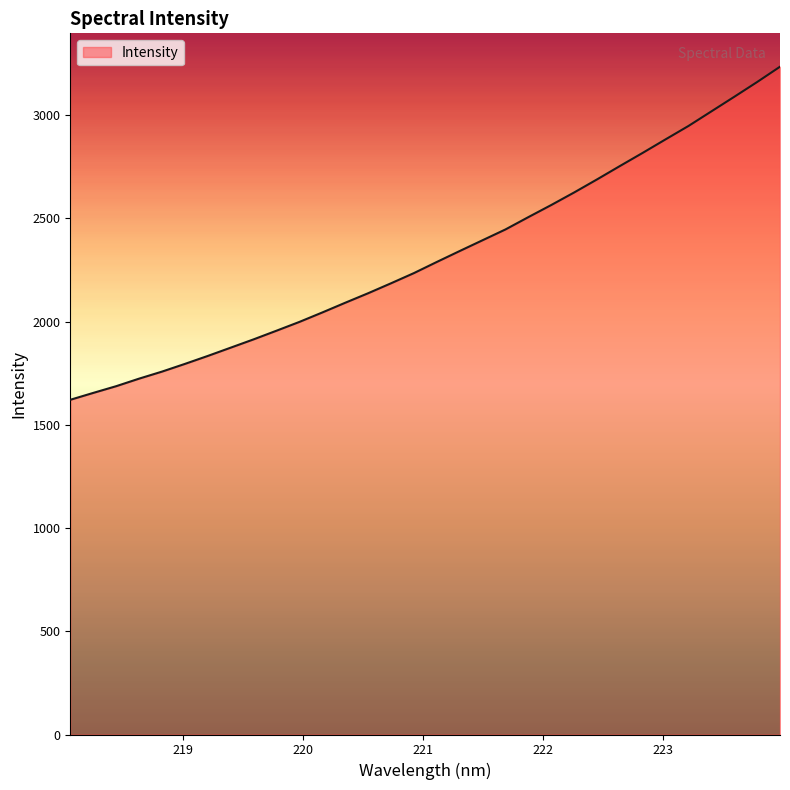

What is the maximum value shown in the chart?

3235.1